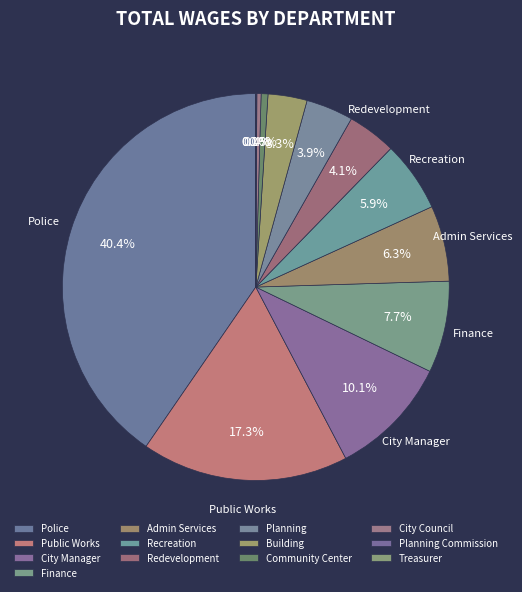

What is the change in value from Planning Commission to Treasurer?

-1500